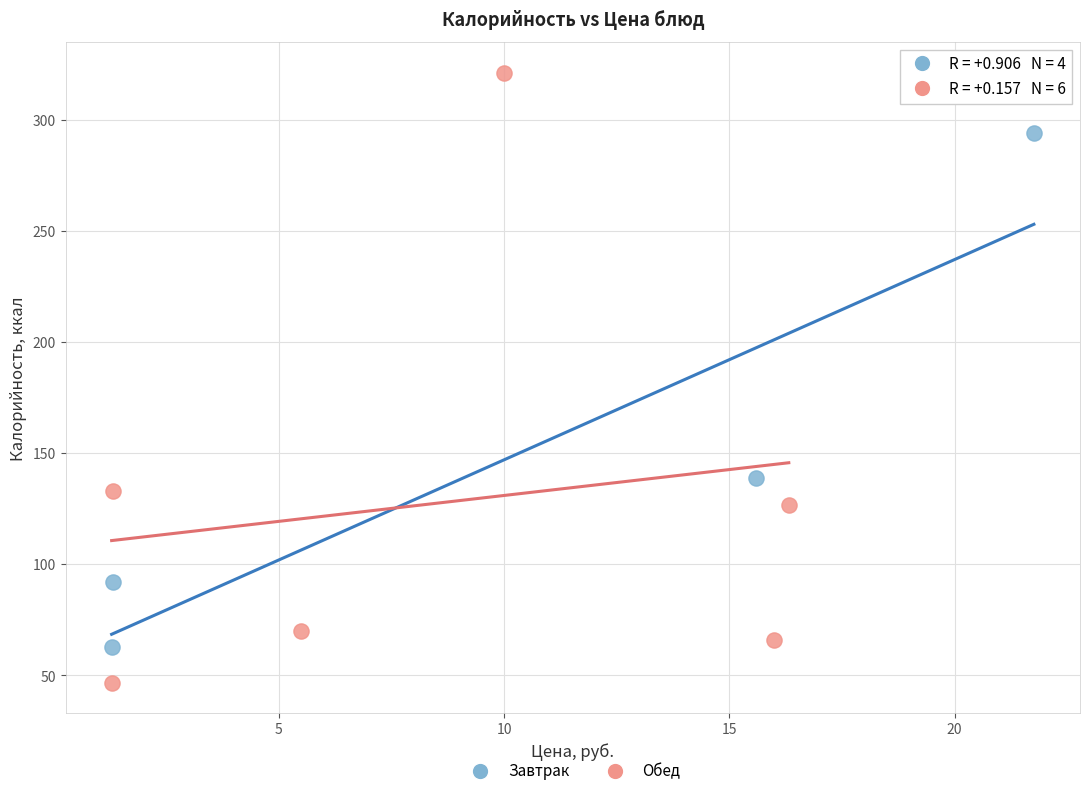

Which series contains the lowest Y value?

Обед